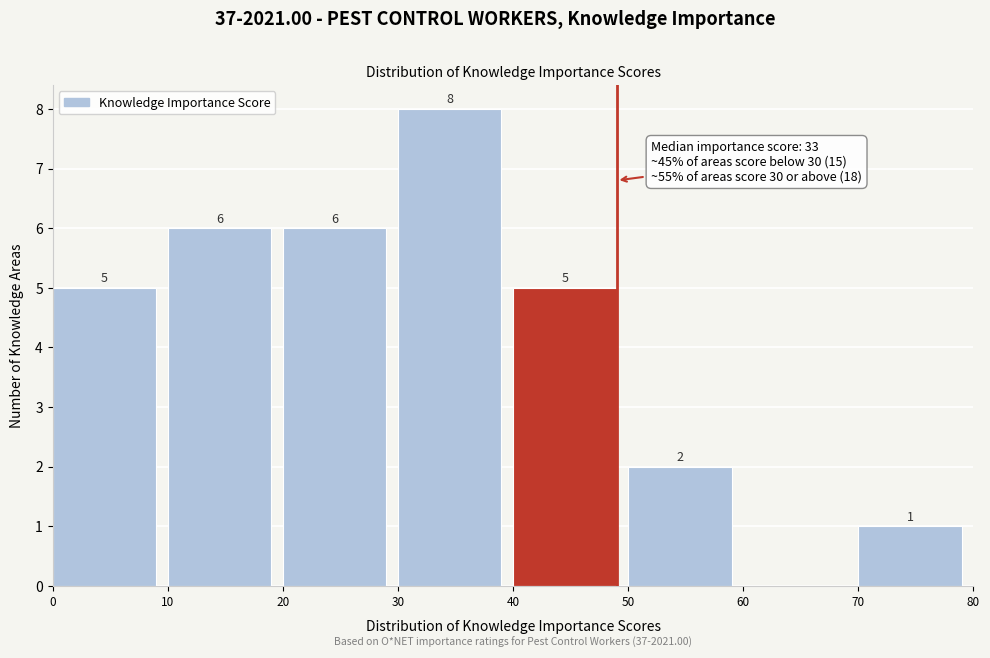

Over which range of the x-axis is the bar tallest?

30 to 40